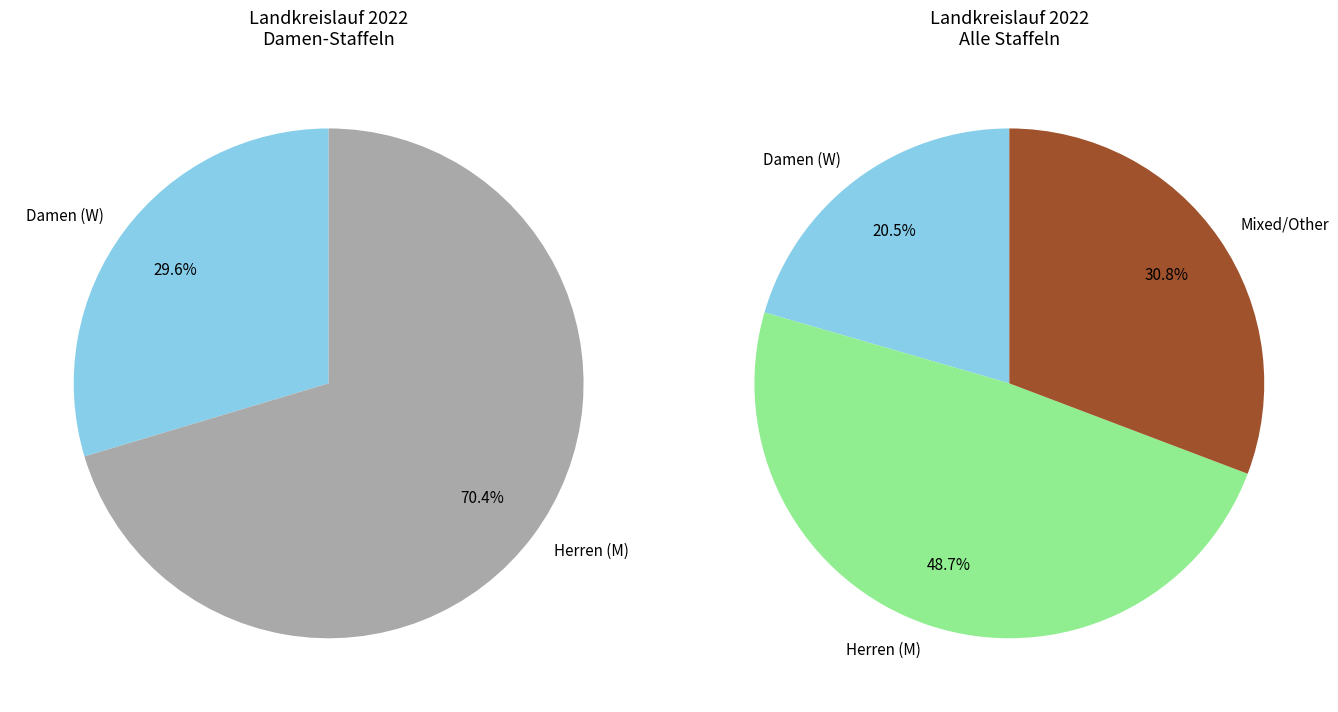

Combined, what portion of the pie is Mixed/Other and Herren (M)?

79.5%